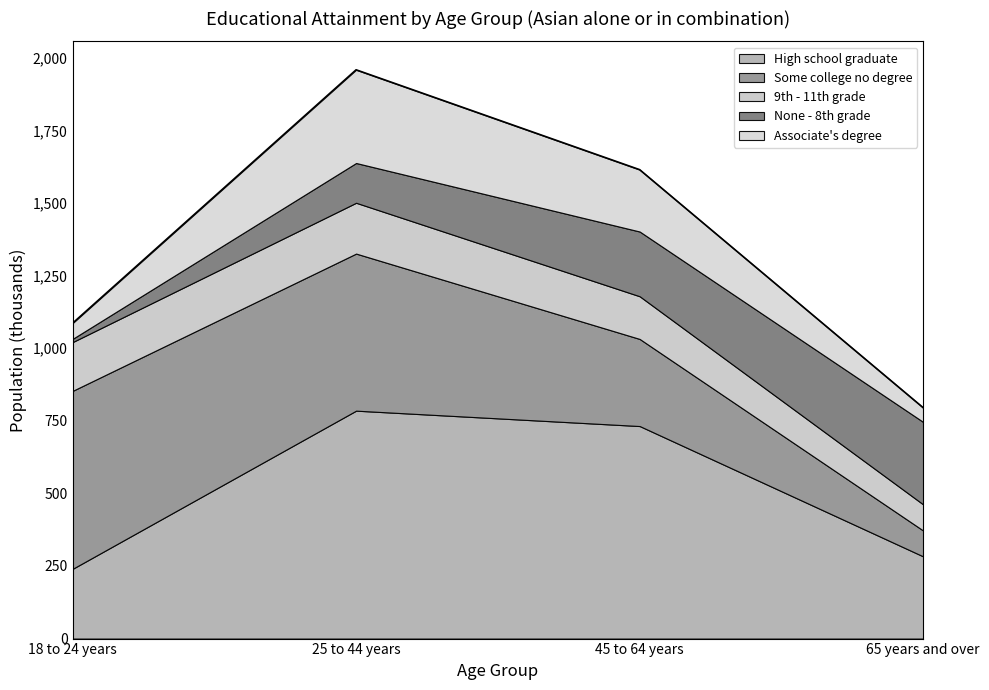

Rank the series by their maximum value, from highest to lowest.

High school graduate, Some college no degree, Associate's degree, None - 8th grade, 9th - 11th grade